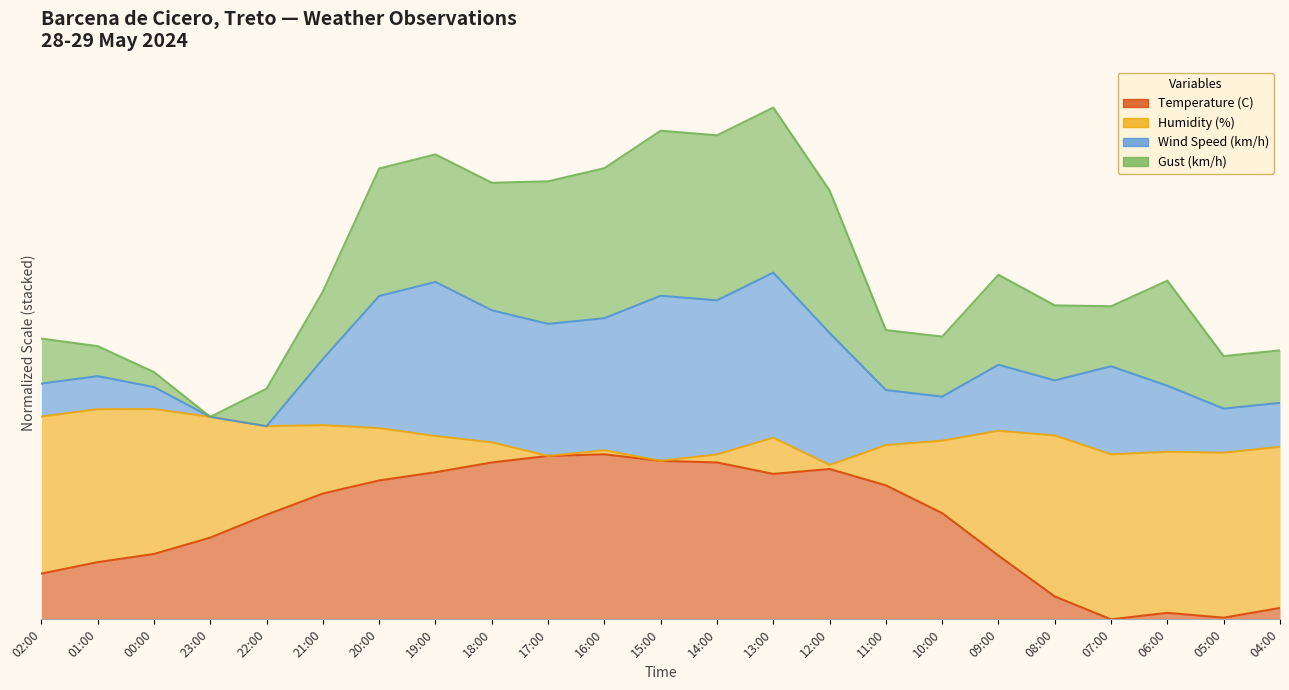

Where is Temperature (C) nearest to the value 49?

23:00